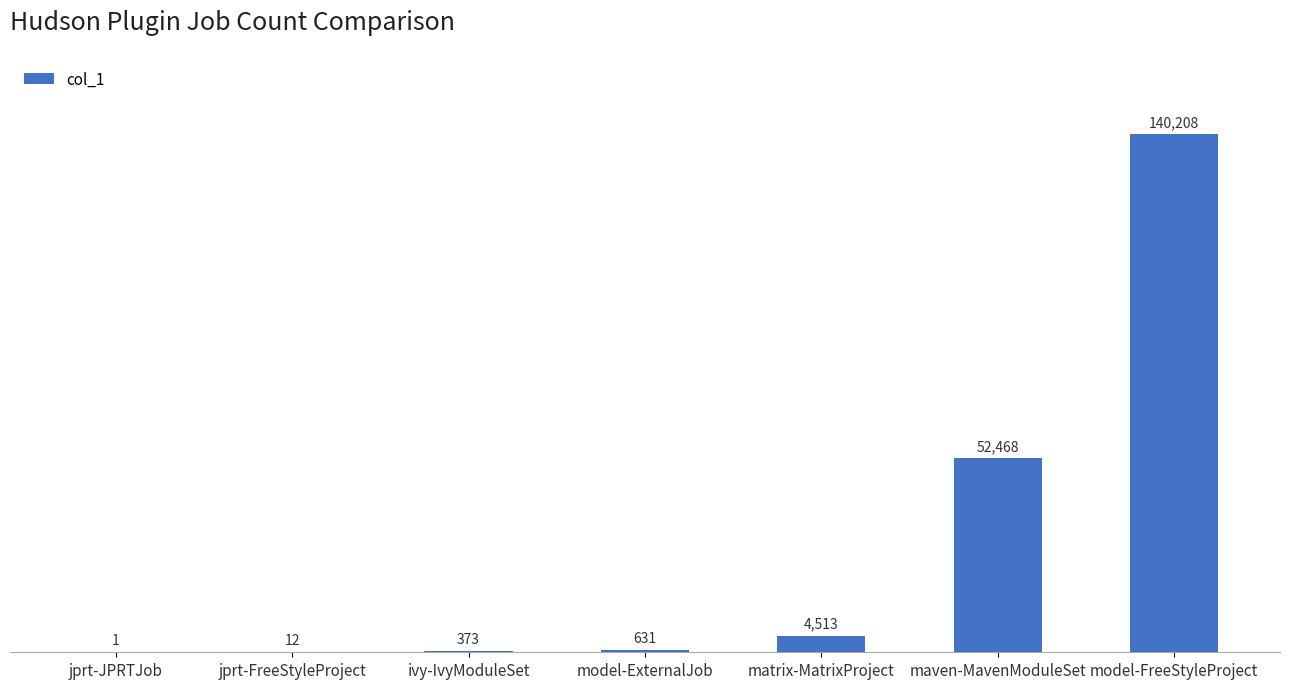

What value does the data have at matrix-MatrixProject?

4513